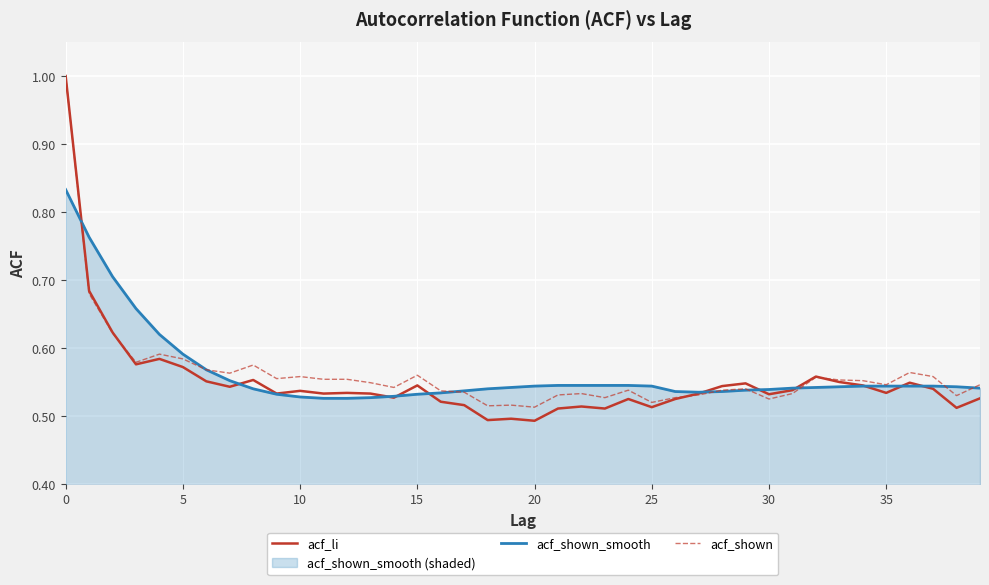

Does the chart display data point markers on the line(s)?

No